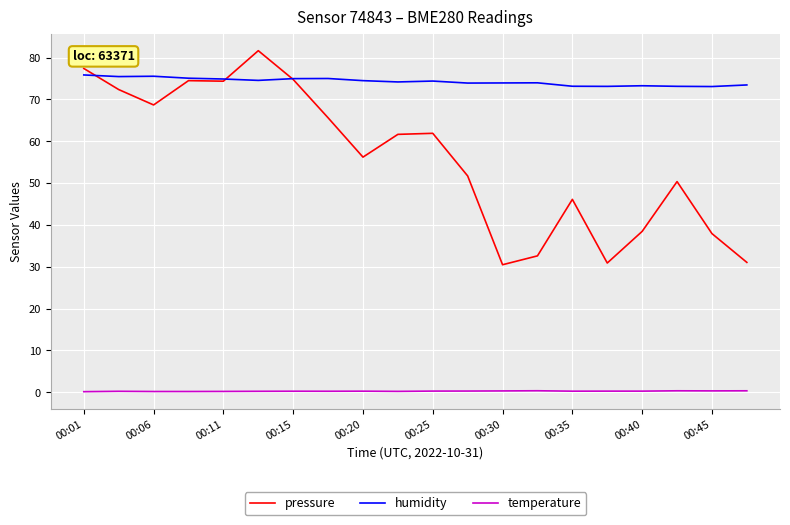

True or false: pressure and temperature intersect in this chart.

False